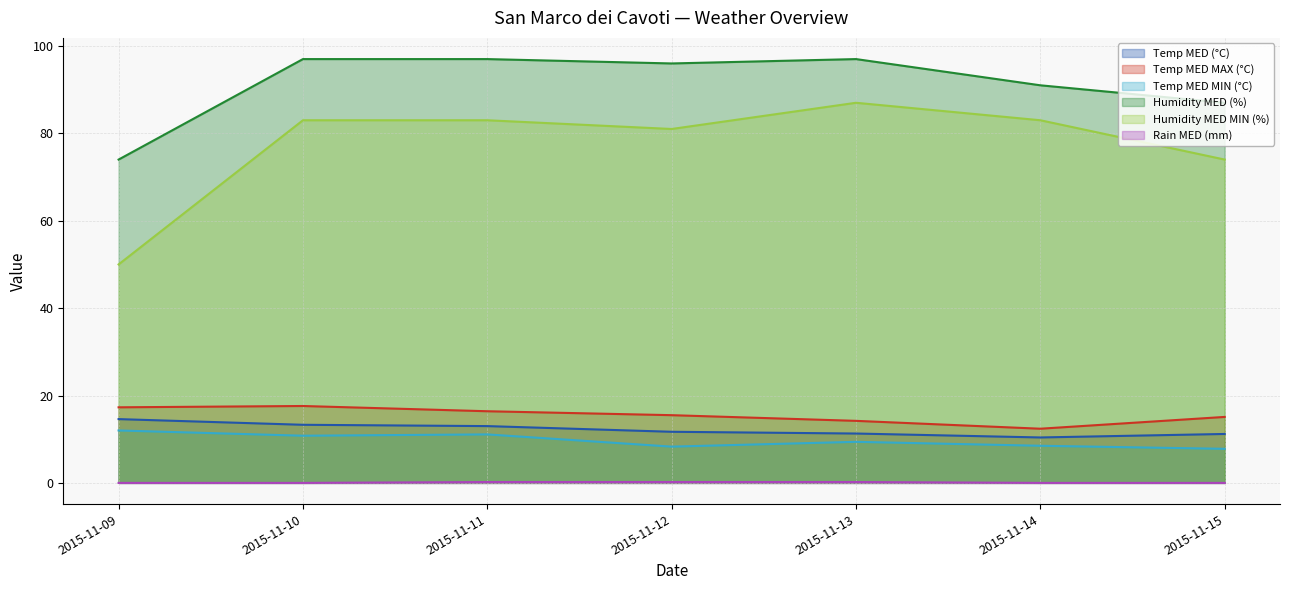

How many categories are shown in the chart?

7